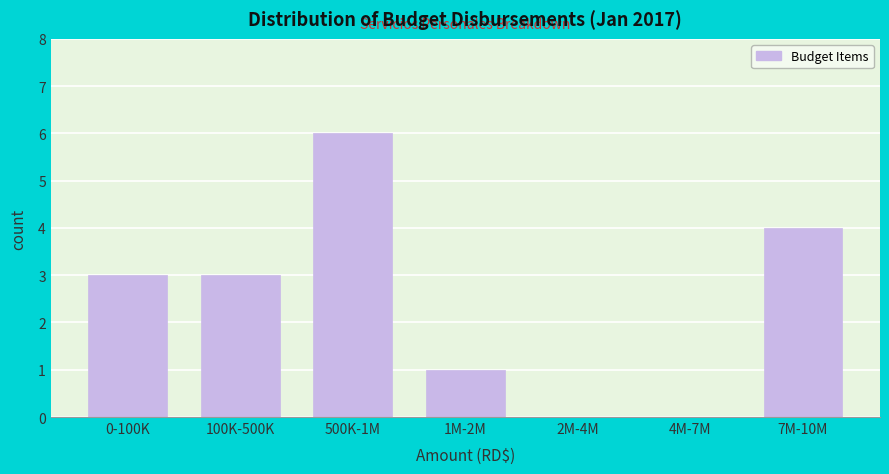

Reading left to right, what are all the values shown in this chart?

0-100K=3	100K-500K=3	500K-1M=6	1M-2M=1	2M-4M=0	4M-7M=0	7M-10M=4